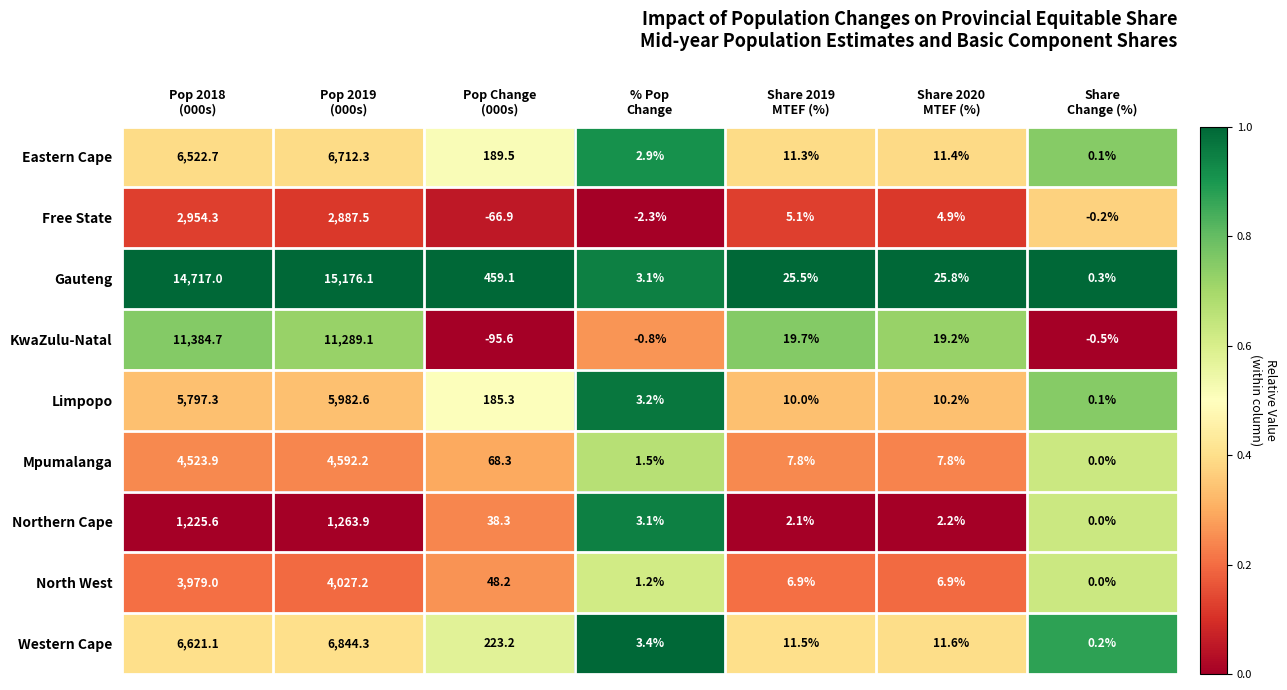

What is the difference between the maximum and minimum values in the Limpopo series?

5982.5